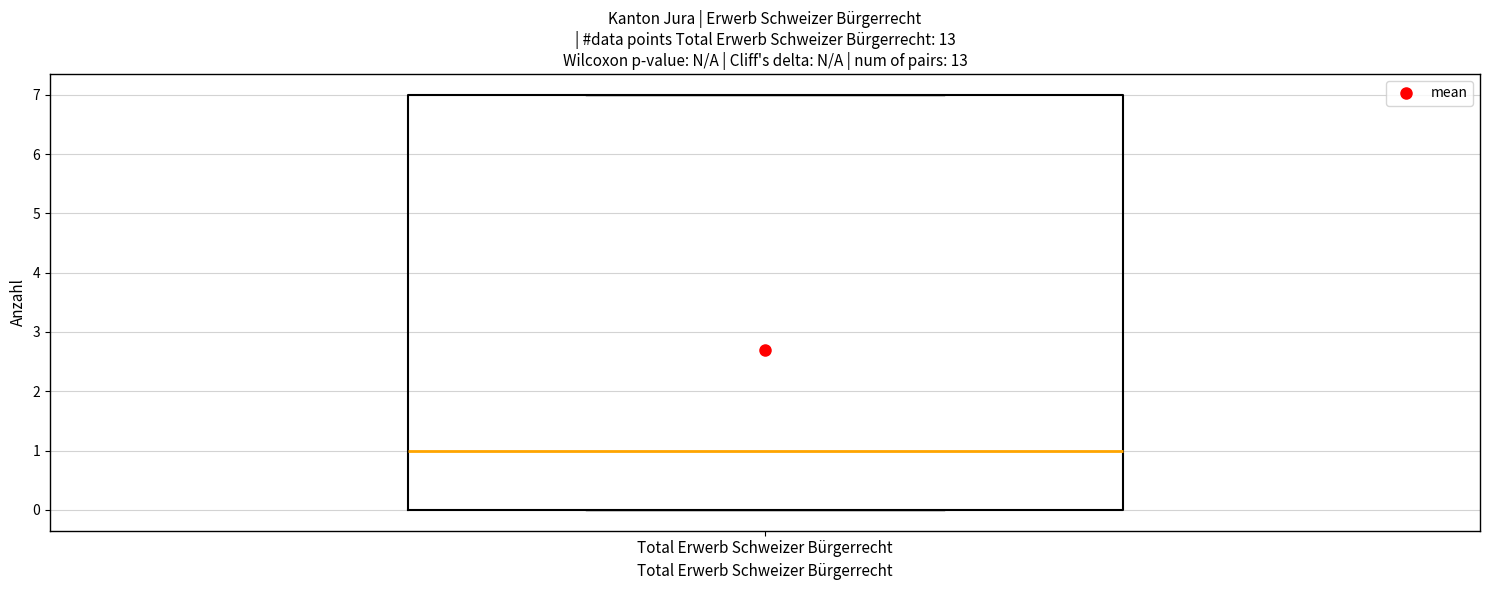

Where is the lower edge of the box for Total Erwerb Schweizer Bürgerrecht on the y-axis? The values are not printed on the chart, so give them approximately, as read against the axis.

0